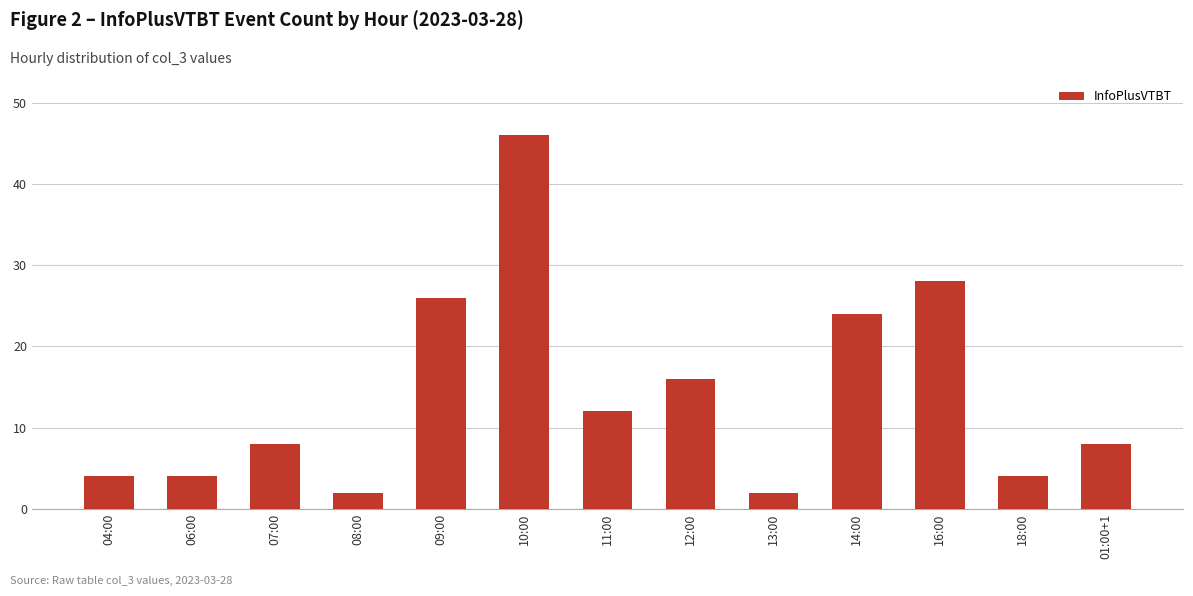

Reading right to left, what are all the values shown in this chart?

8	4	28	24	2	16	12	46	26	2	8	4	4